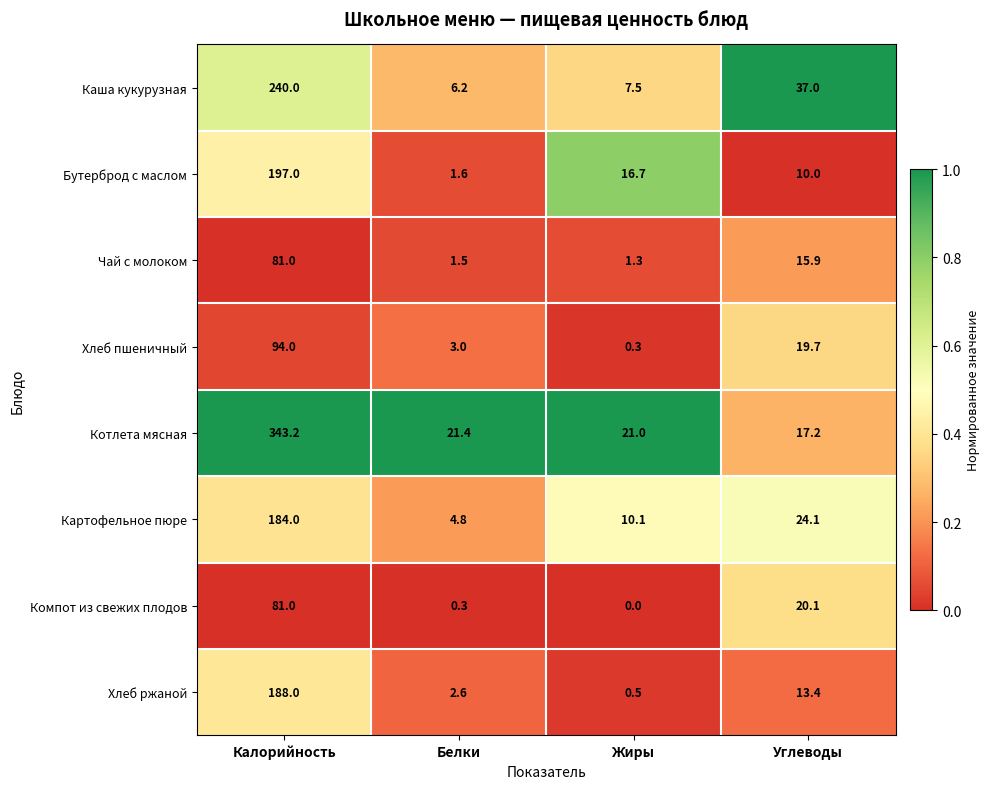

Where is Компот из свежих плодов nearest to the value 40?

Углеводы